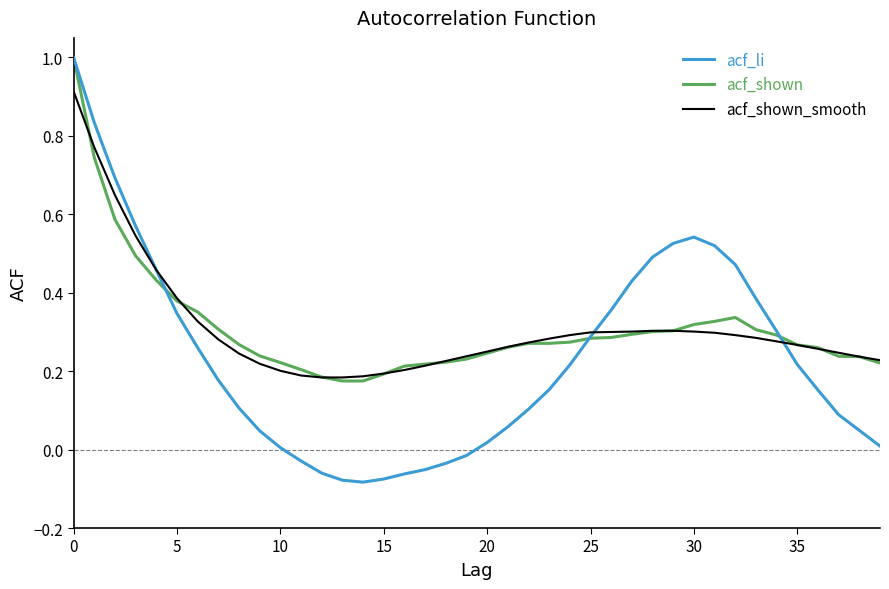

True or false: acf_li and acf_shown_smooth intersect in this chart.

True